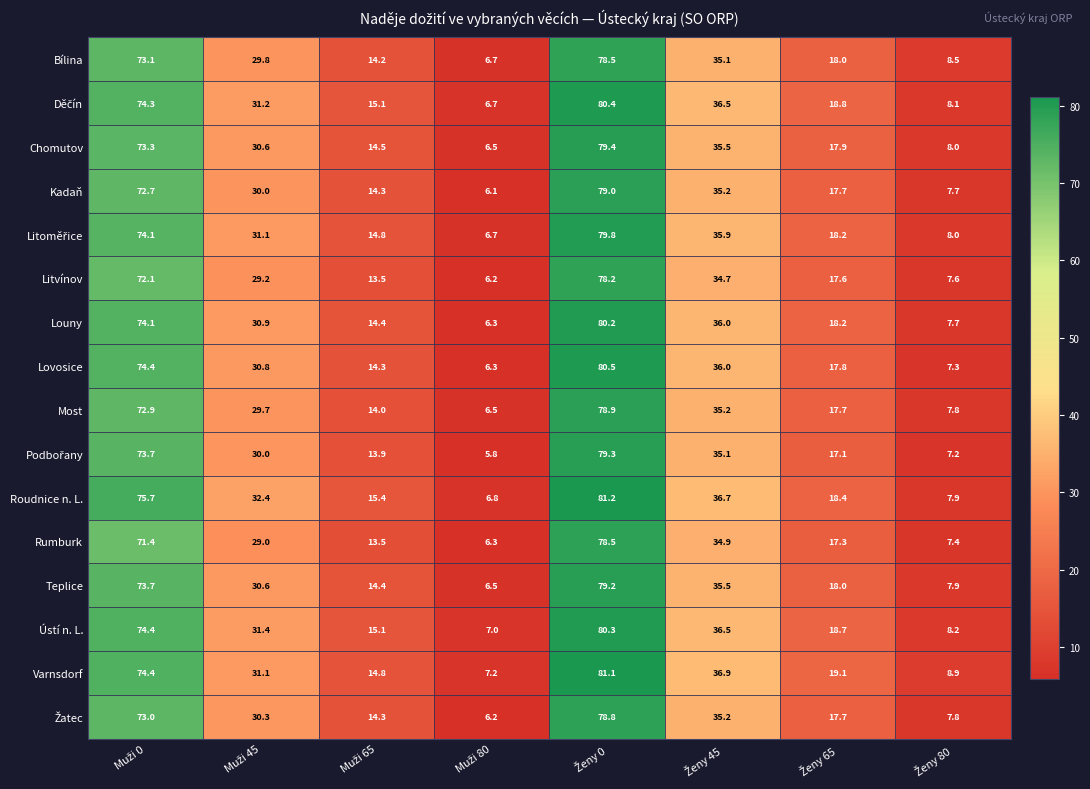

Which series has the largest range (max minus min)?

Roudnice n. L.